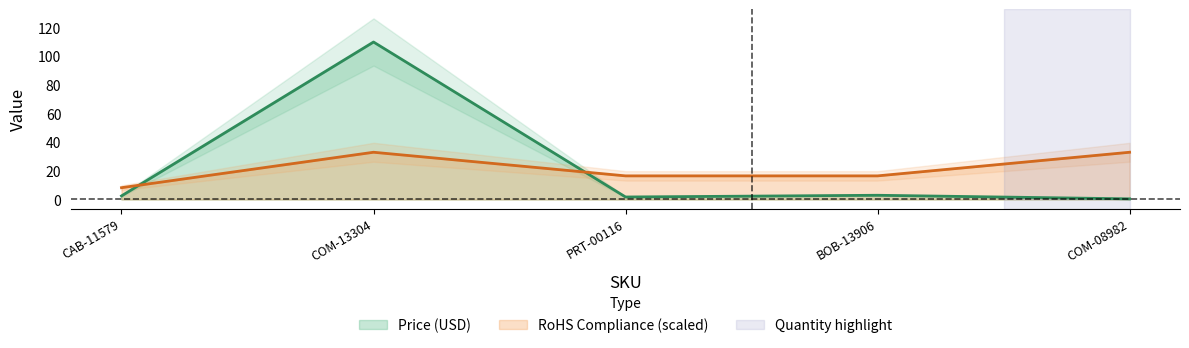

True or false: Price (USD) has more than 1 interior local peaks.

True